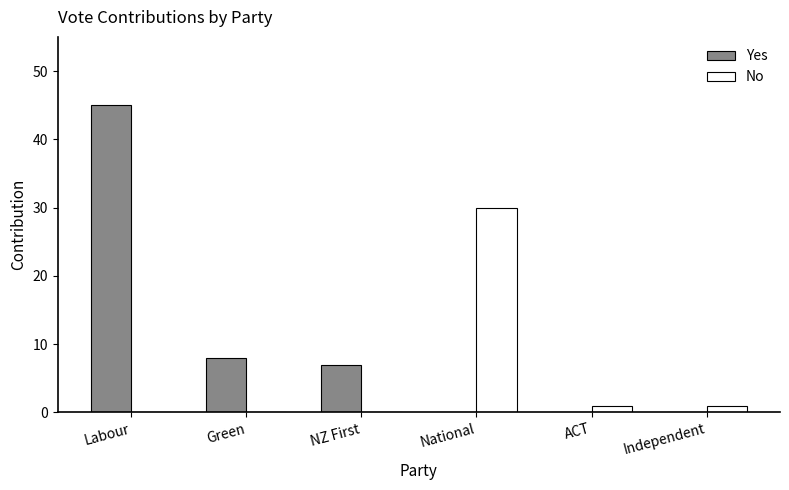

What is the maximum value shown in the chart?

45